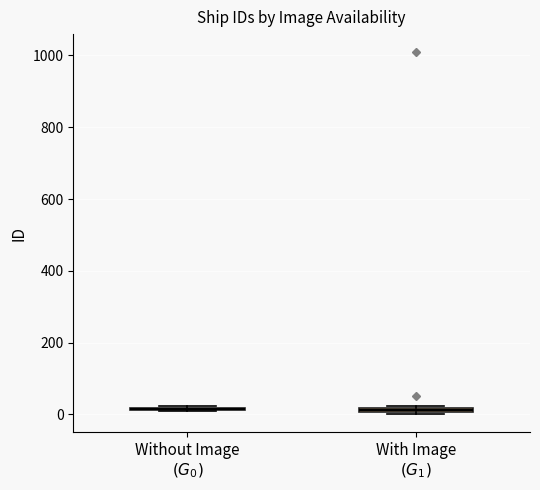

Where is the lower edge of the box for With Image $(G_1)$ on the y-axis? The values are not printed on the chart, so give them approximately, as read against the axis.

0